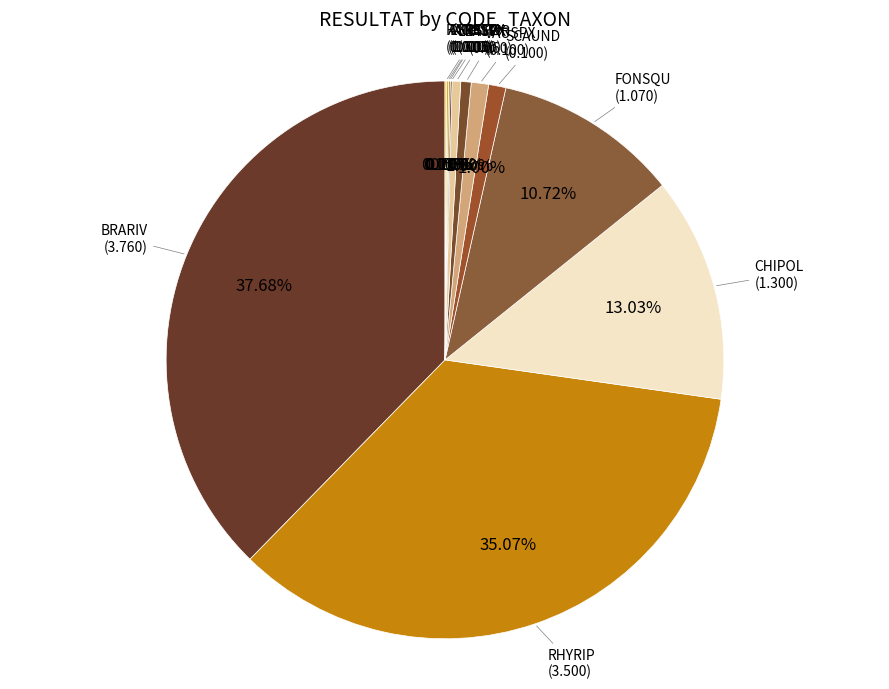

Is there a majority slice in this chart?

No